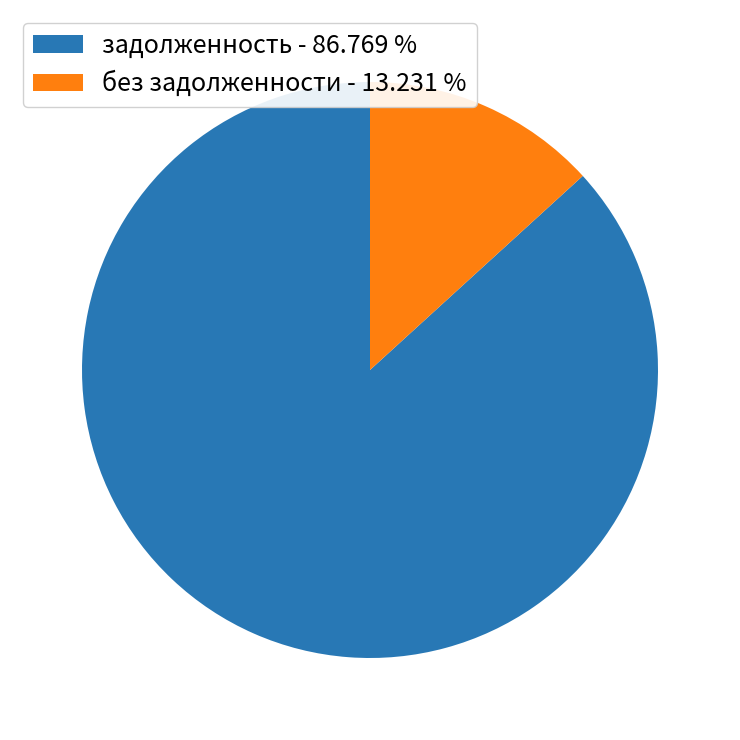

What is the largest slice in the pie chart?

задолженность - 86.769 %